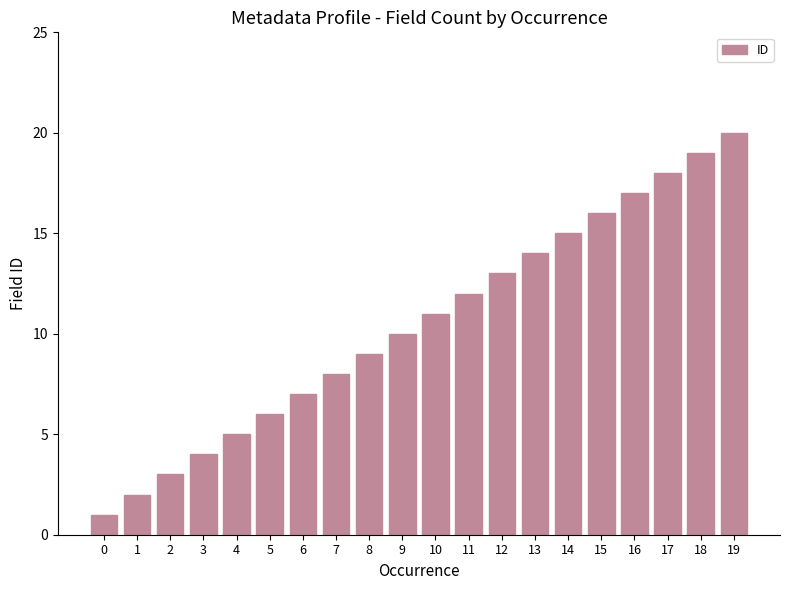

What is the value of the 7th bar from the left?

7